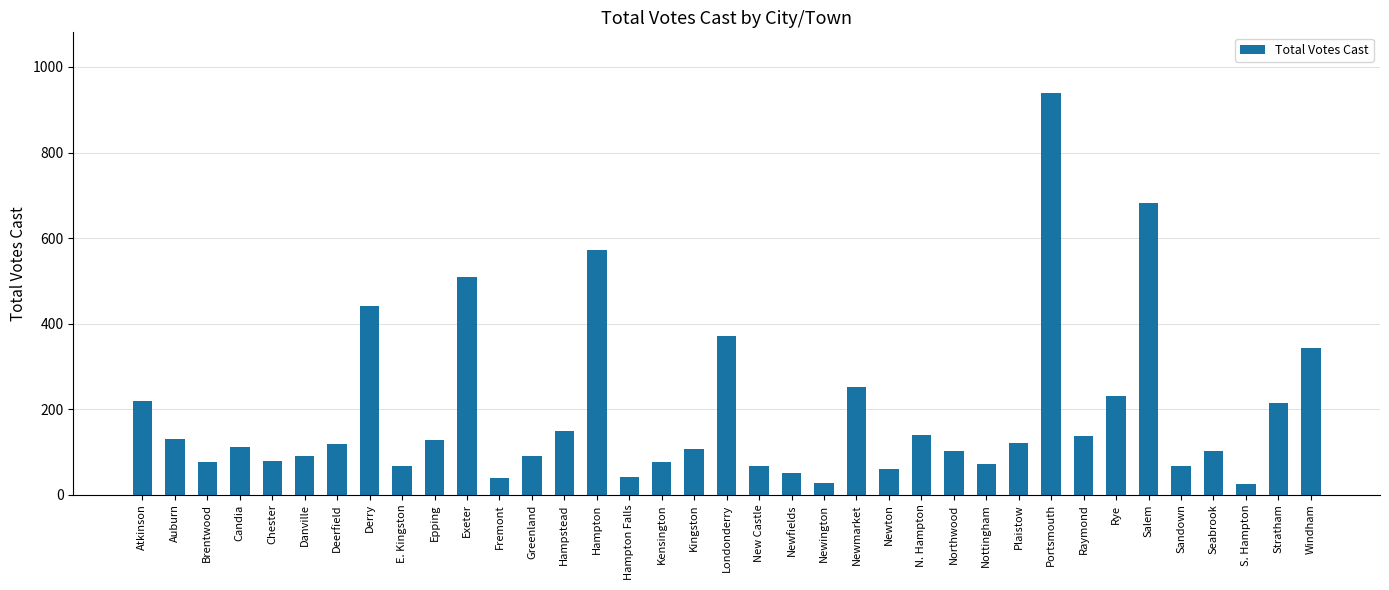

What is the difference between the values at Fremont and Salem?

641